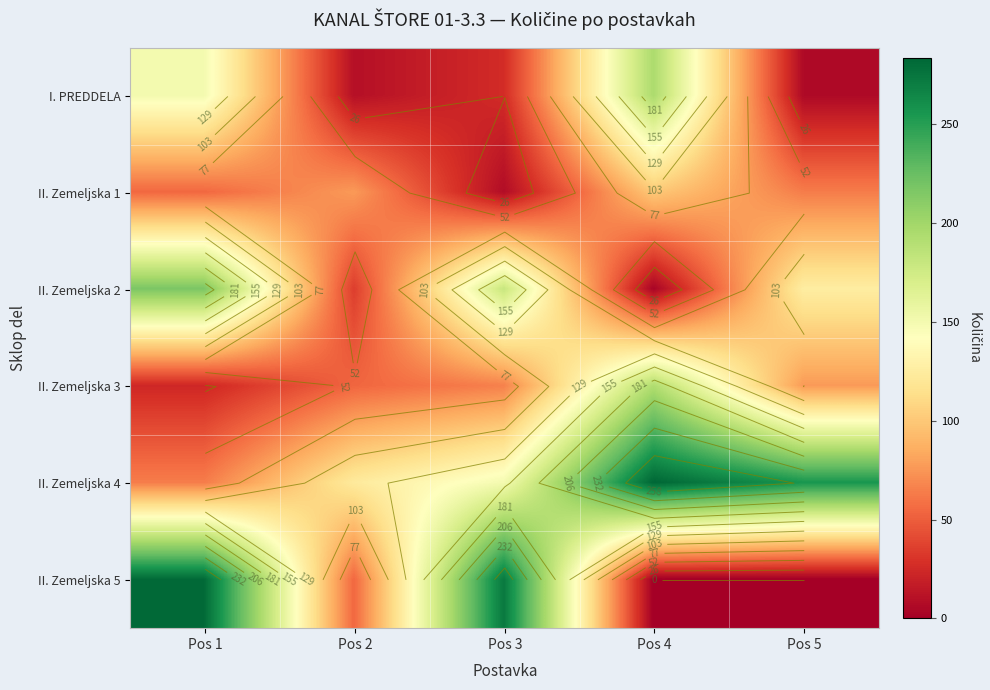

What is the spread (max minus min) of values at Pos 5?

256.0